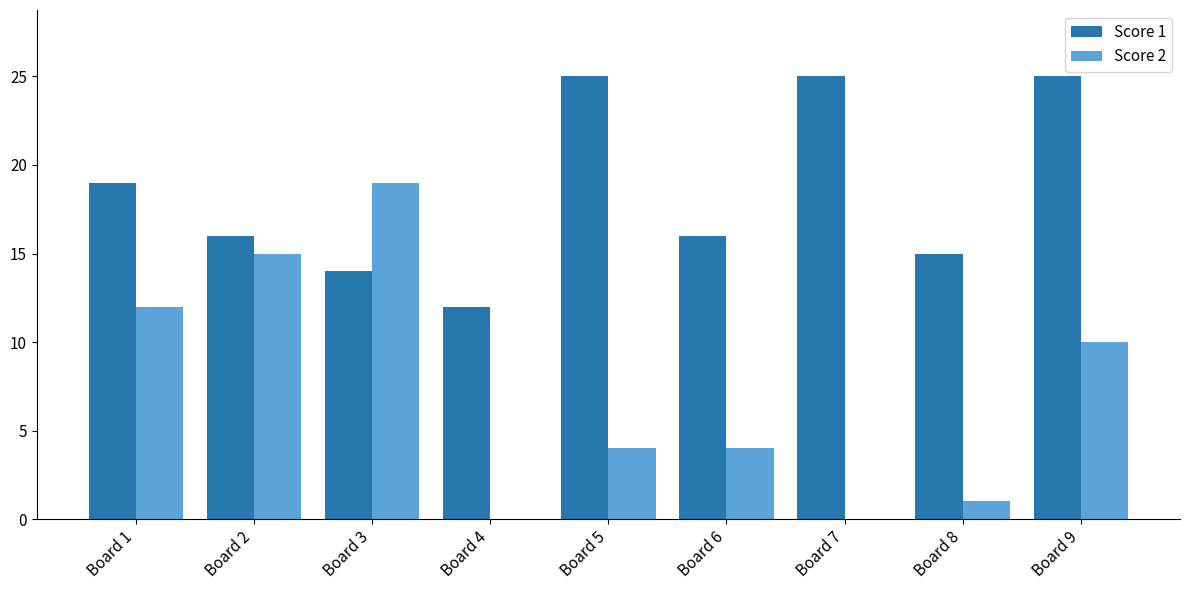

Does the chart contain stacked bars?

No